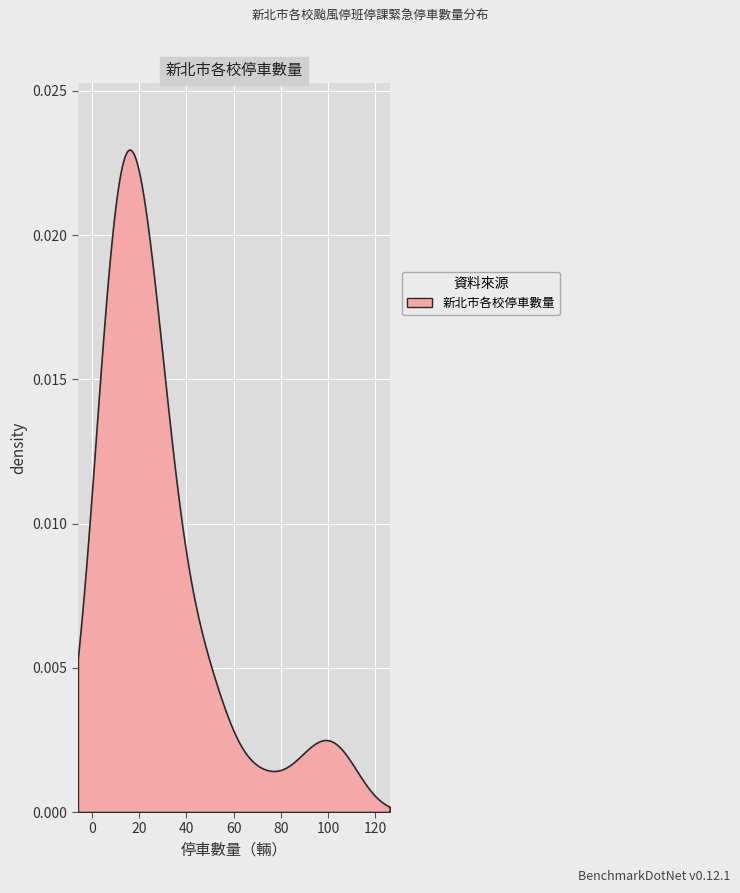

Reading right to left, transcribe all the data shown in this chart.

90	70	20	100	40	30	25	50	10	25	10	23	10	30	8	10	20	25	6	10	5	10	50	8	4	20	17	15	30	30	106	10	13	26	14	38	20	50	15